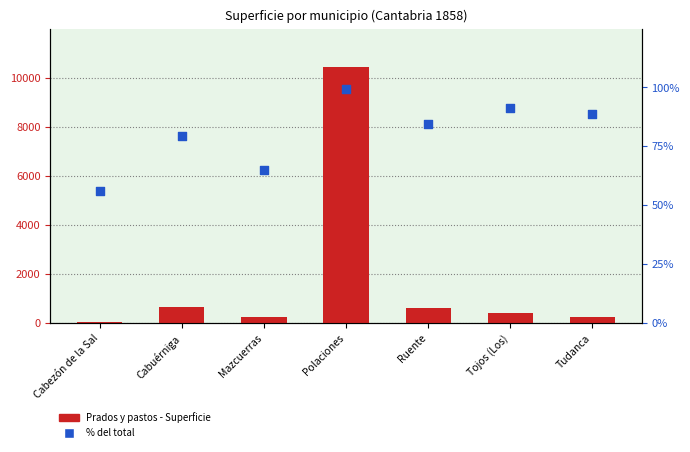

At how many categories does at least one series exceed 2560?

1